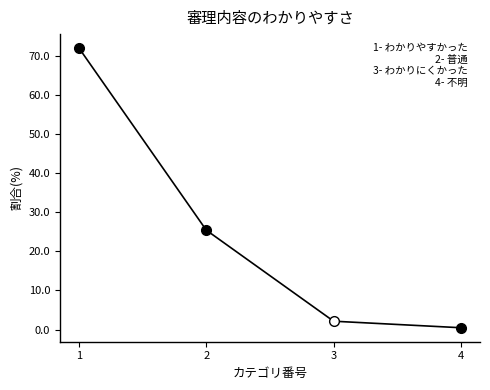

How many series are shown in this chart?

1